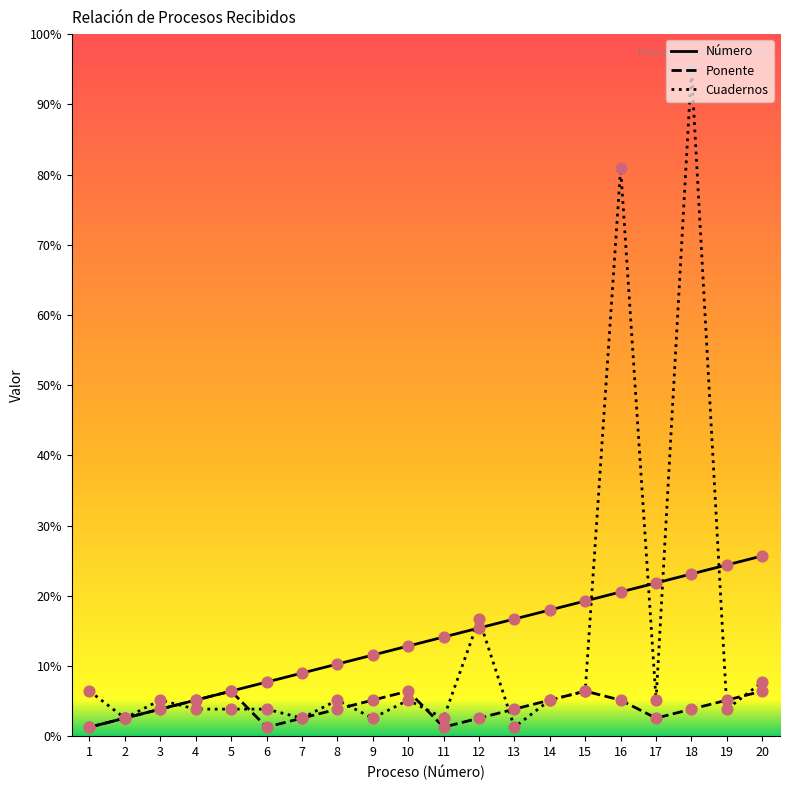

Which series has the widest spread of values?

Cuadernos